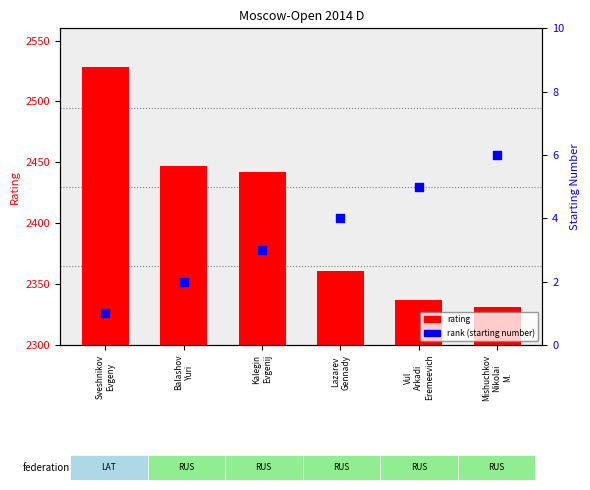

Which series has the largest total across all categories?

rating